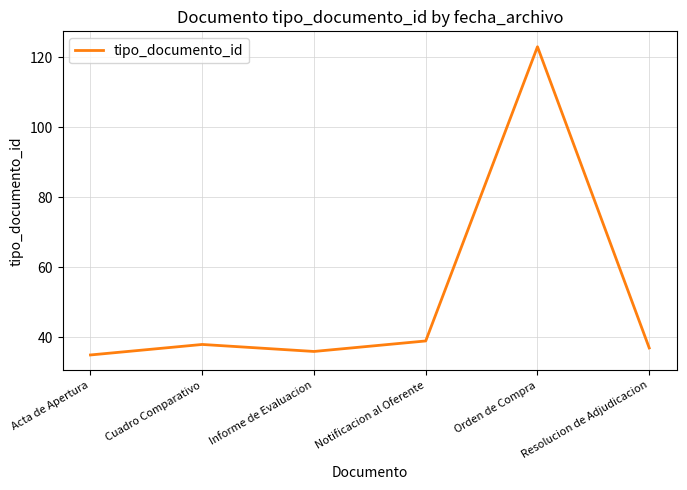

Reading right to left, list all the values displayed in this chart.

Resolucion de Adjudicacion=37	Orden de Compra=123	Notificacion al Oferente=39	Informe de Evaluacion=36	Cuadro Comparativo=38	Acta de Apertura=35